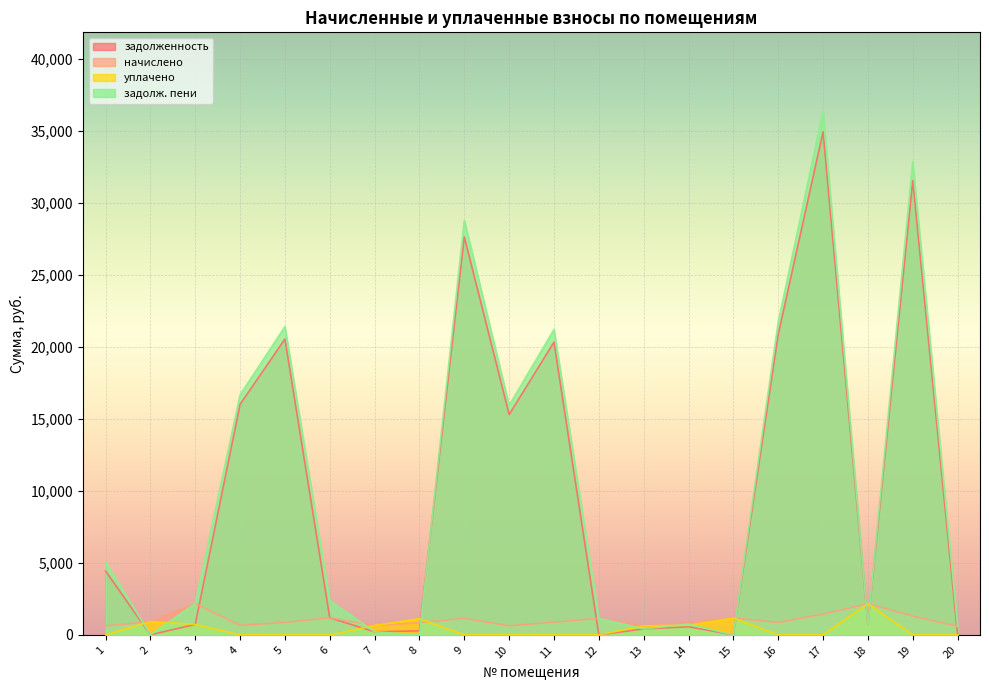

How many values in задолж. пени are above zero?

18